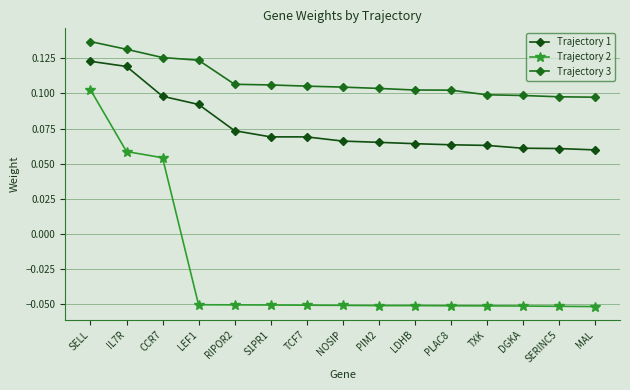

Does the chart display data point markers on the line(s)?

Yes